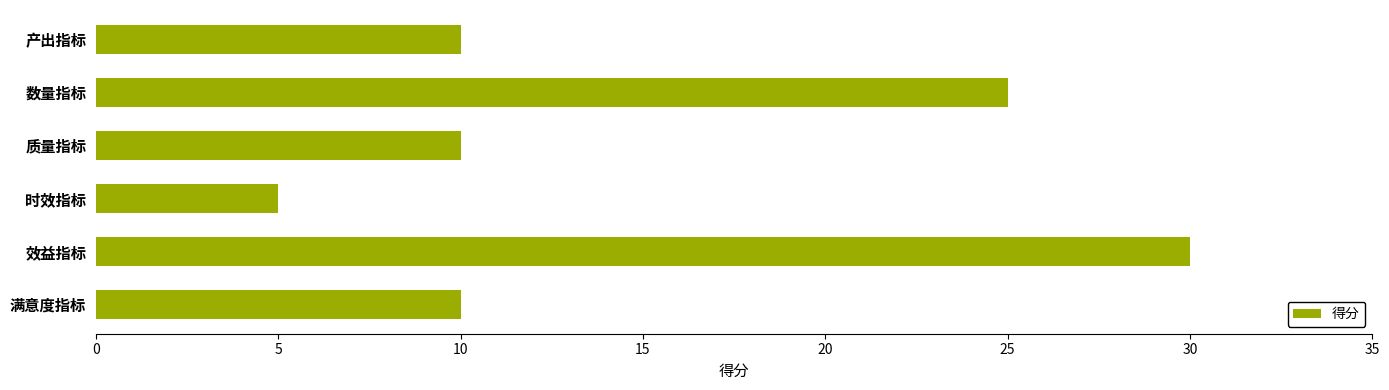

Is it true that the value at 产出指标 is 17?

False